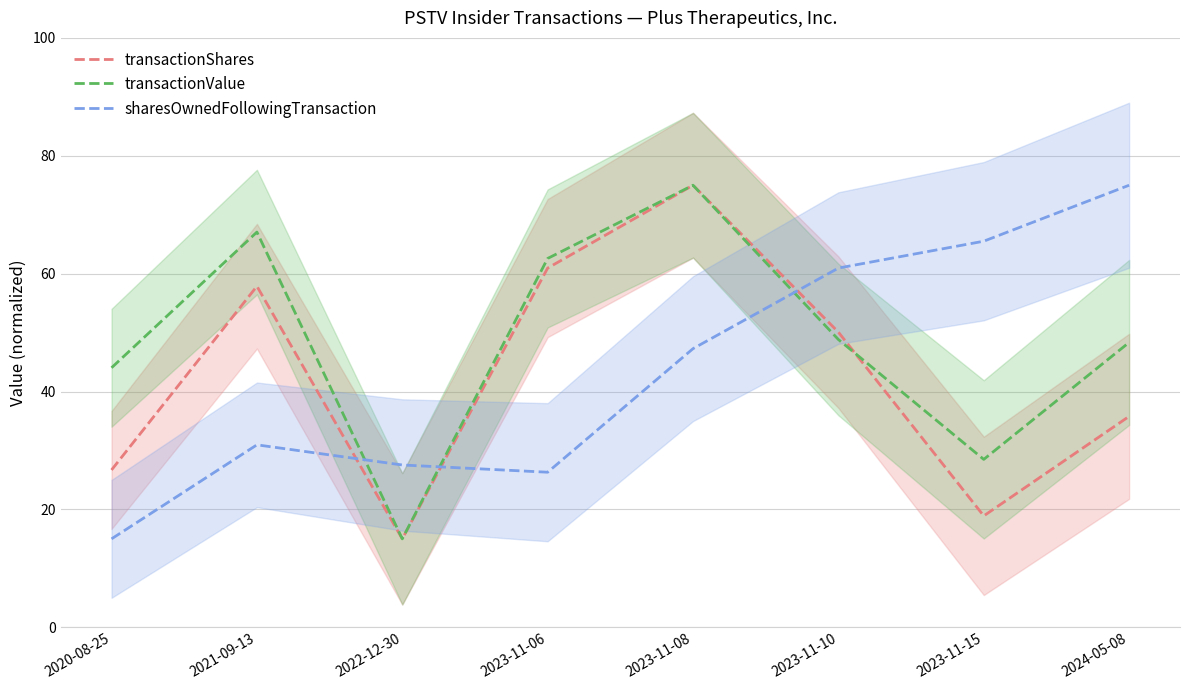

Reading left to right, transcribe all the data shown in this chart.

transactionShares: 26.7	57.9	15.0	60.9	75.0	50.1	18.9	35.8
transactionValue: 44.0	67.1	15.0	62.6	75.0	48.8	28.5	48.3
sharesOwnedFollowingTransaction: 15.0	31.0	27.5	26.3	47.3	60.9	65.5	75.0